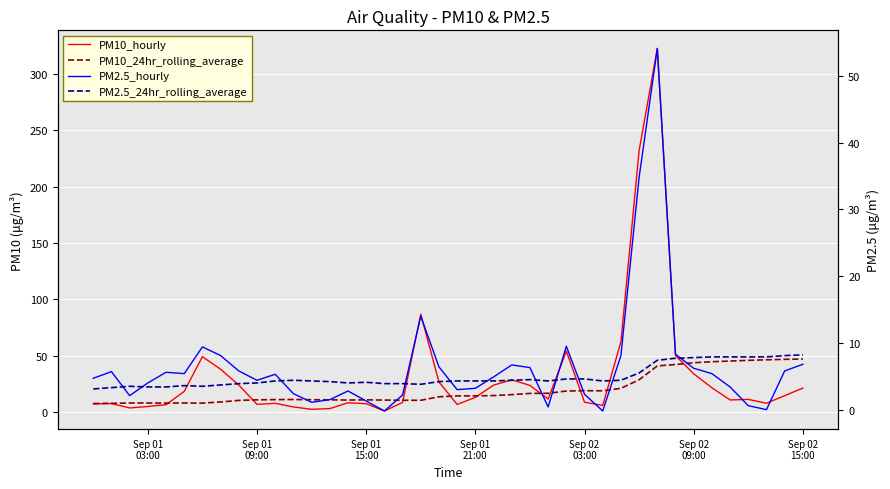

Does the chart display data point markers on the line(s)?

No